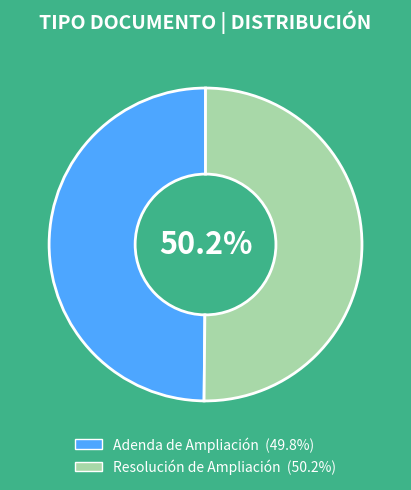

Do Resolución de Ampliación and Adenda de Ampliación together represent more than half of the pie?

Yes